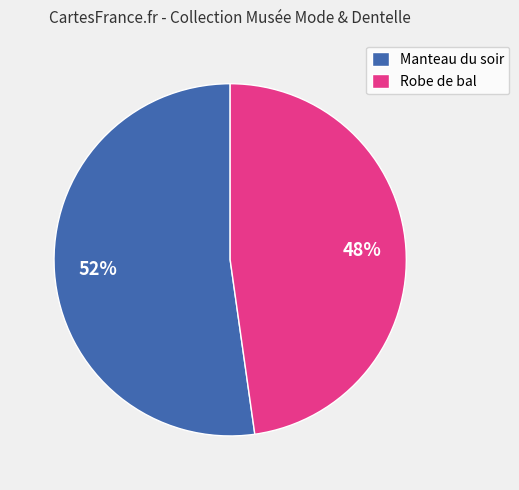

Rank the categories by value from highest to lowest.

Manteau du soir, Robe de bal